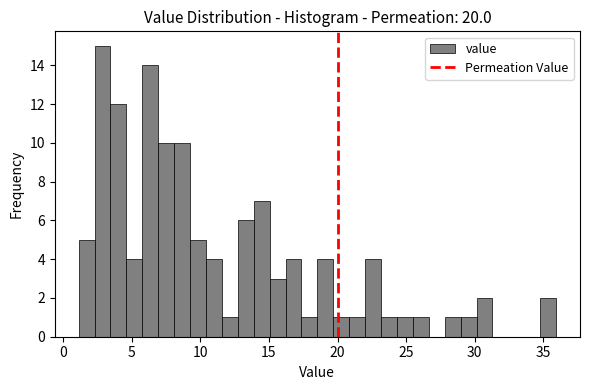

Around what value on the x-axis is the tallest bar? Give the approximate position of its centre, as read against the axis.

3.0